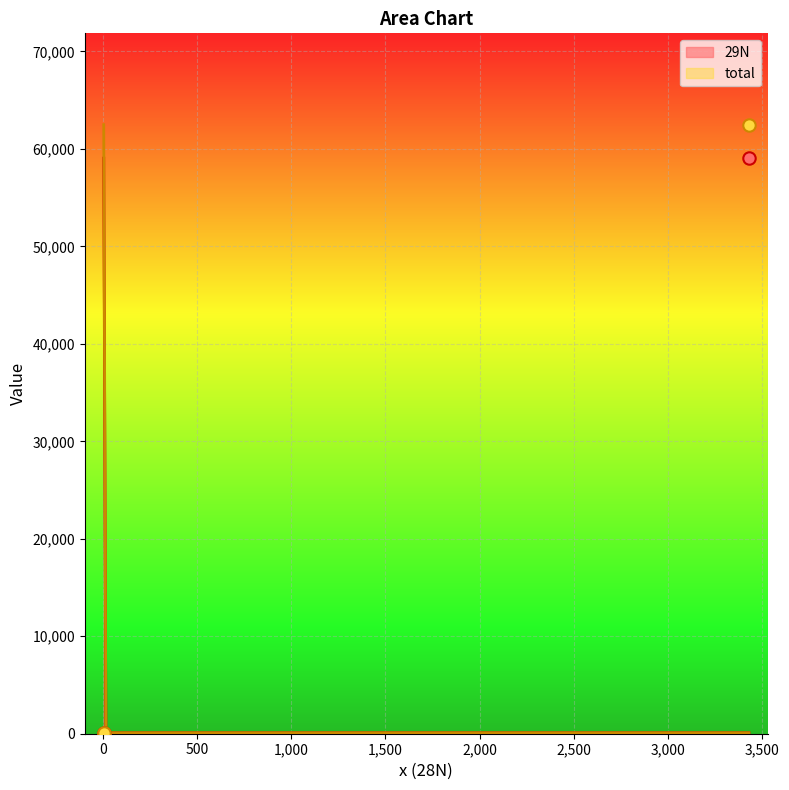

At which category is the sum across all series the highest?

3430